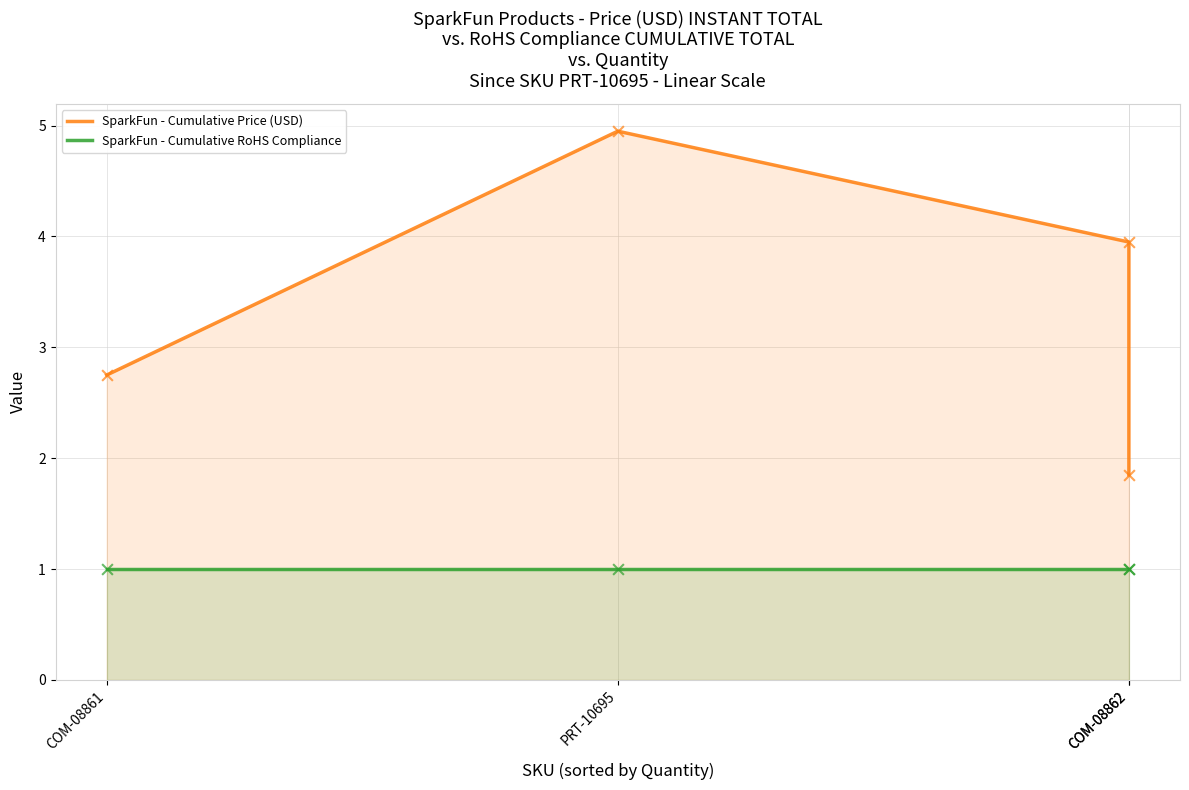

Which series contains the highest Y value?

SparkFun - Cumulative Price (USD)